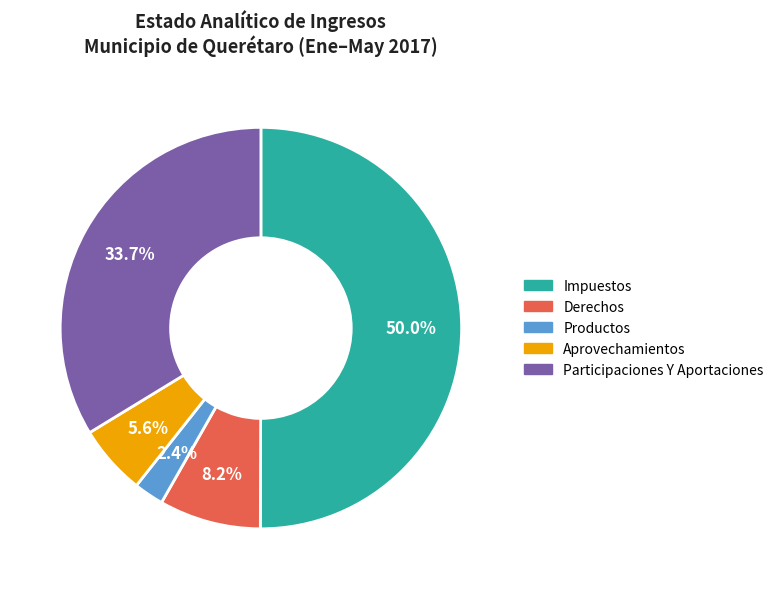

To the nearest percent, what is the difference between the Participaciones Y Aportaciones and Productos slice percentages?

31%